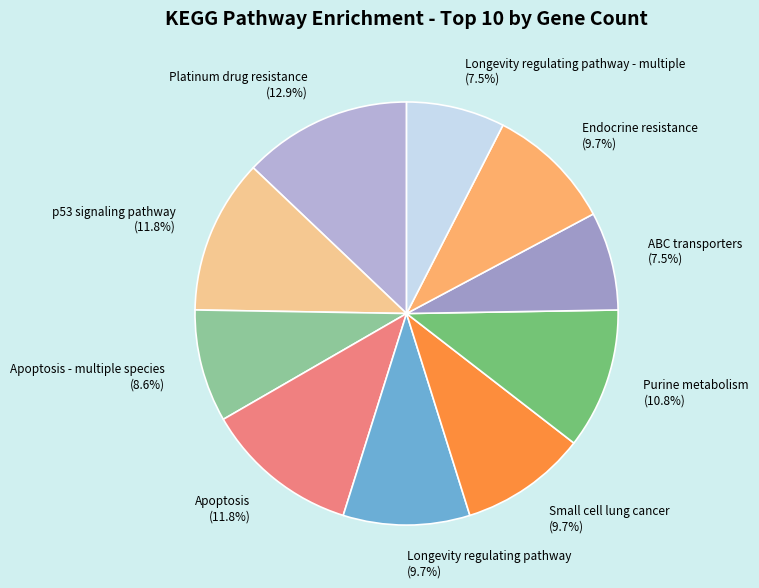

Do Apoptosis - multiple species (8.6%) and Platinum drug resistance (12.9%) together represent more than half of the pie?

No